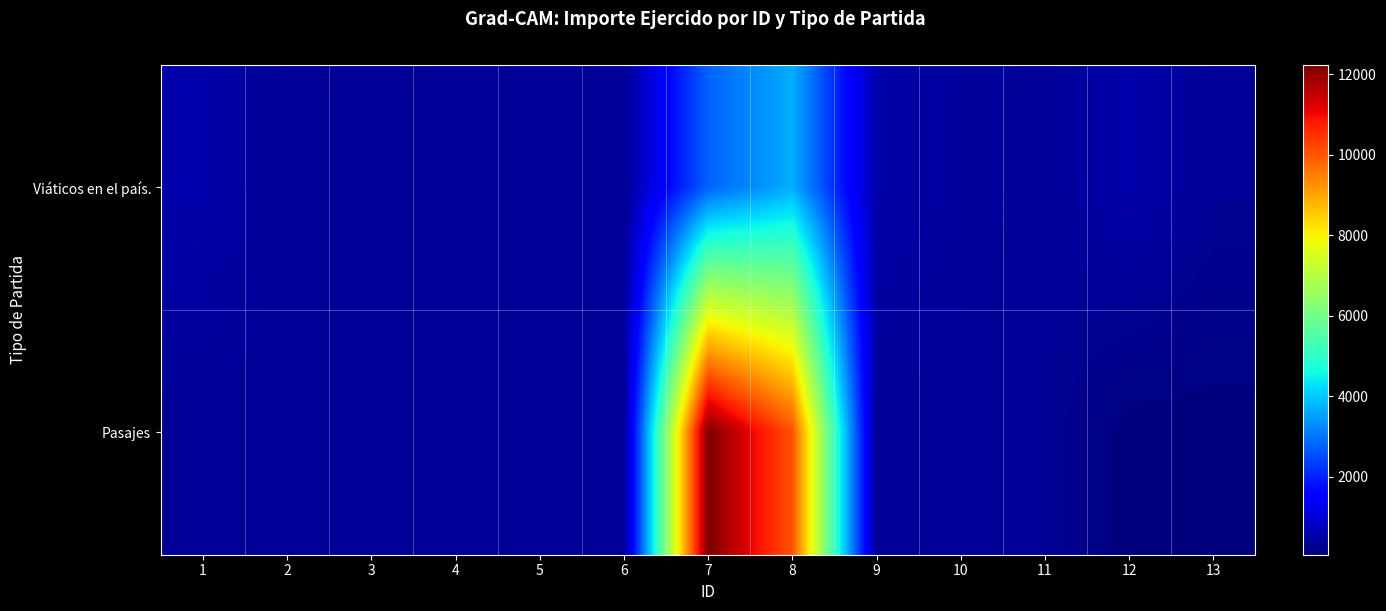

Count the number of categories in the chart.

13